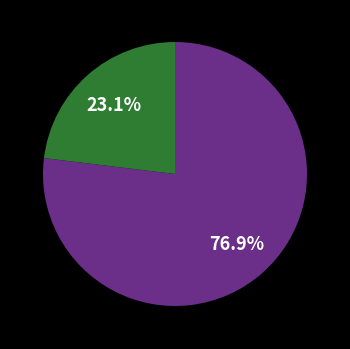

How many segments does this pie chart have?

2